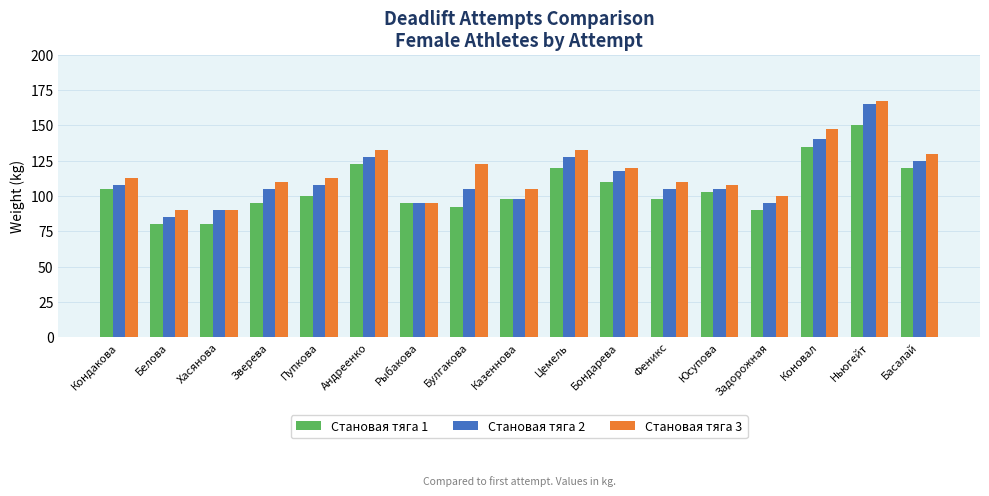

How many series are shown in this chart?

3